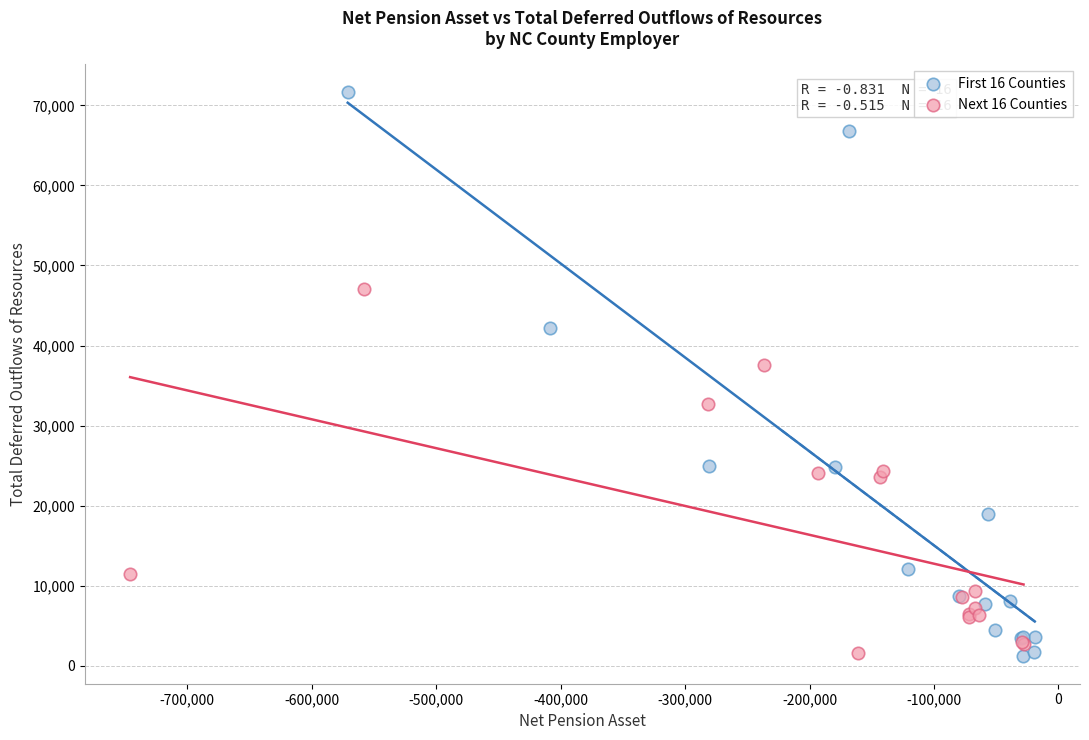

What are all the series names shown in the legend?

First 16 Counties, Next 16 Counties